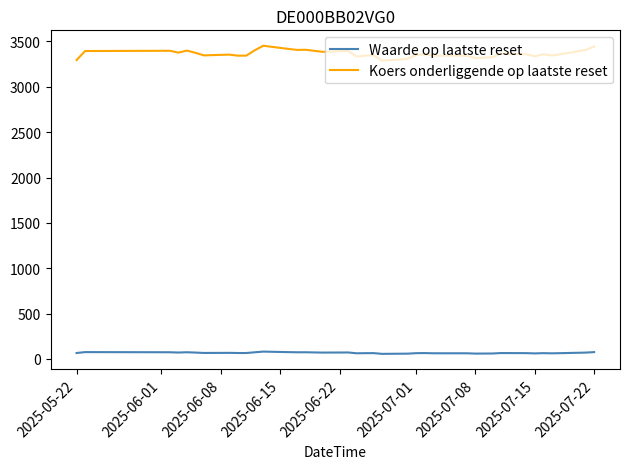

What is the difference between the maximum and minimum values in the Koers onderliggende op laatste reset series?

165.2